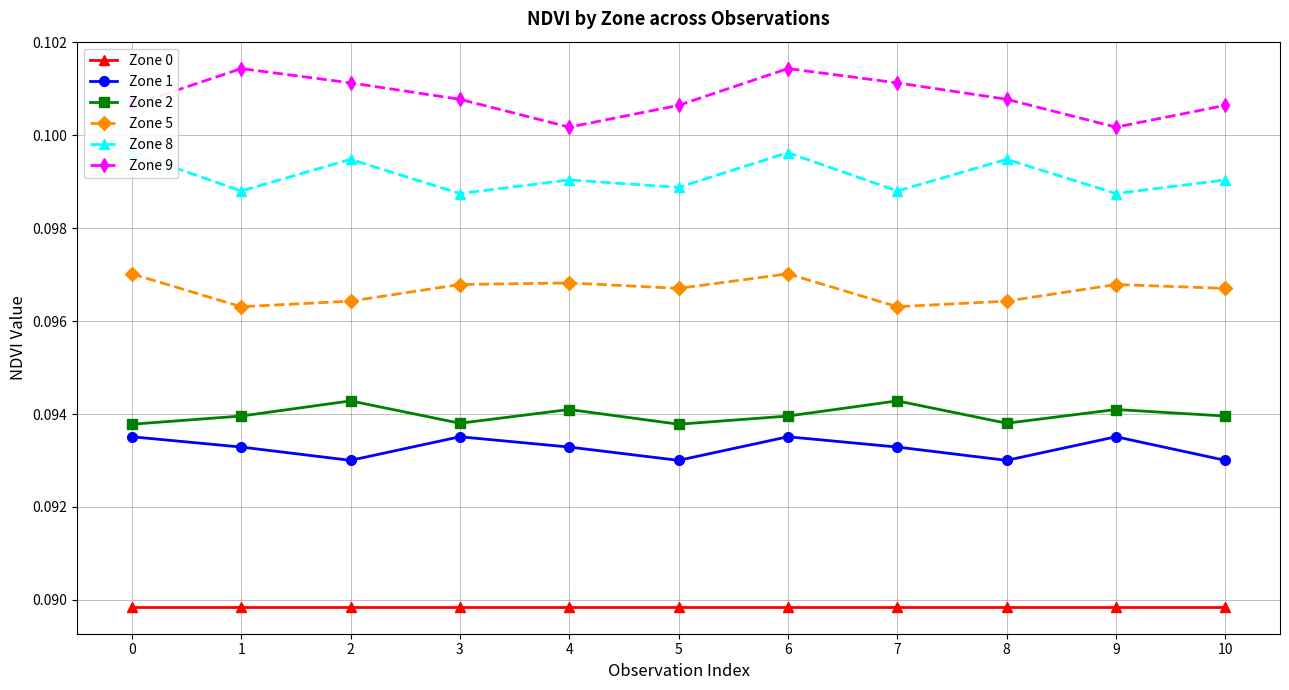

What is the highest value of the Zone 9 series?

0.1